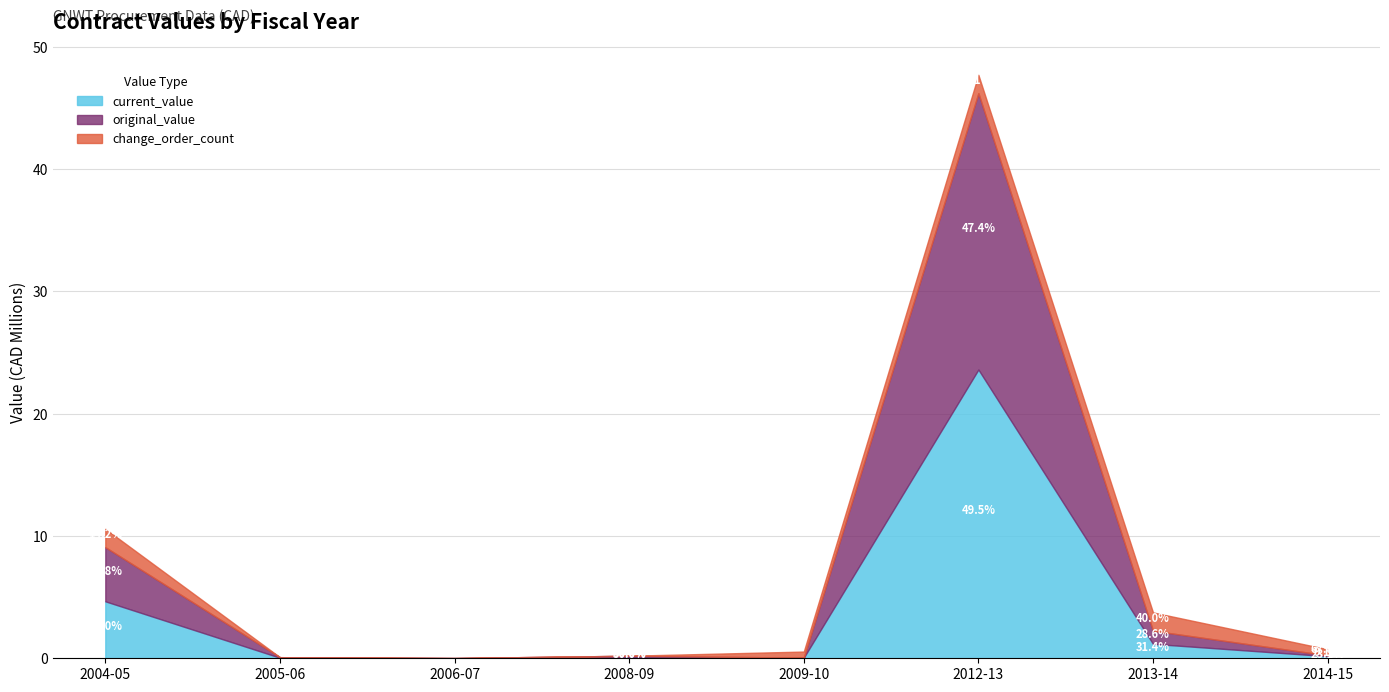

What position from the left is 2005-06?

2